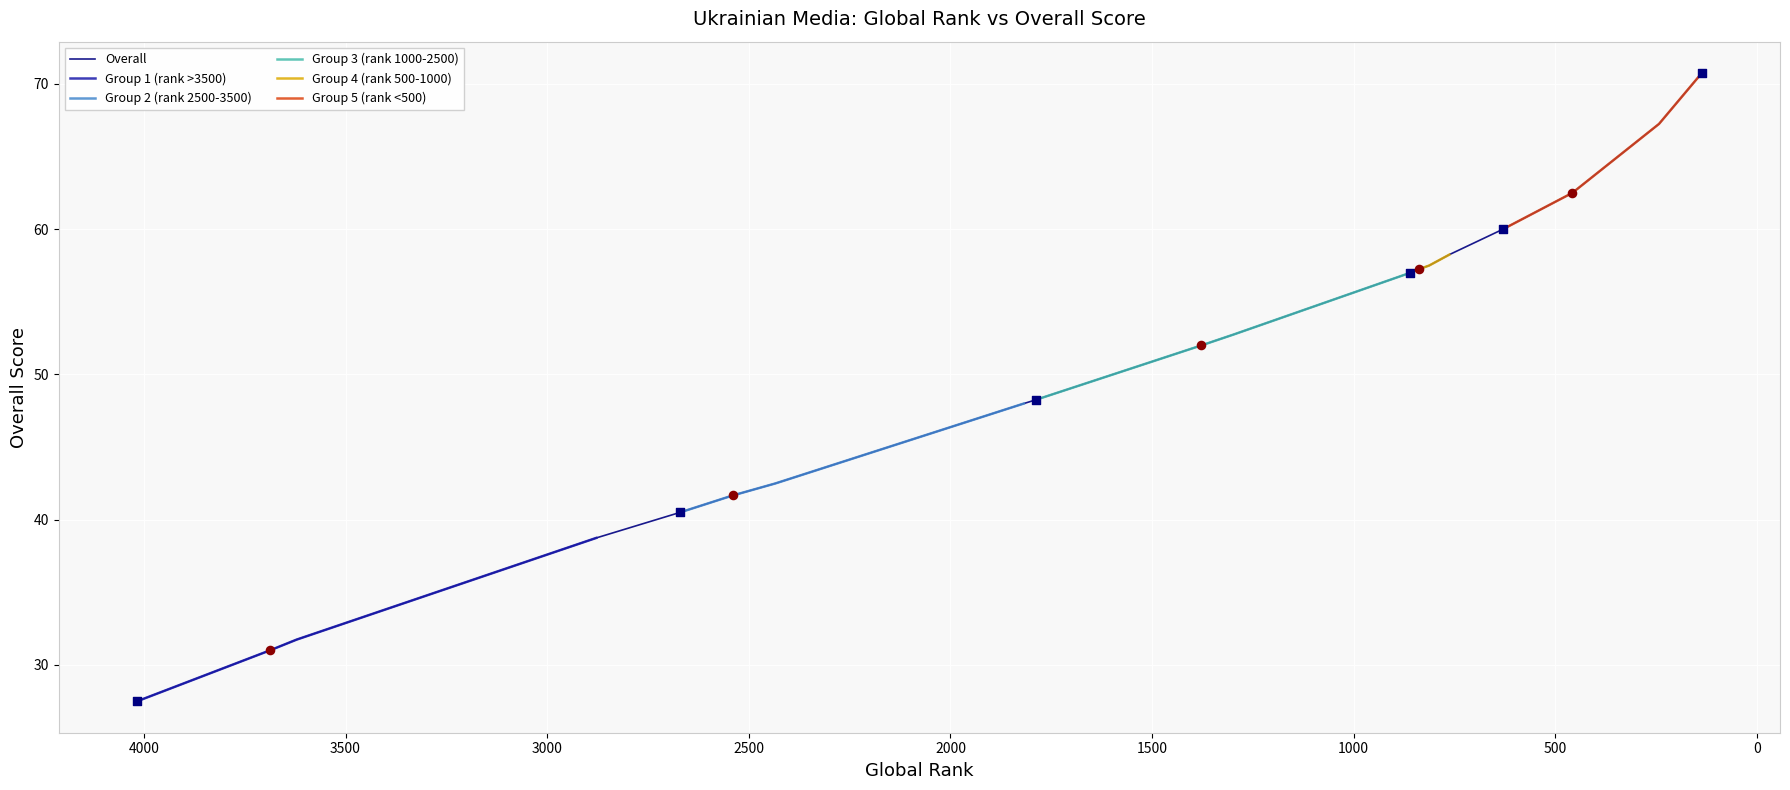

What is the change in value from Capital to DNEPR?

+1.8